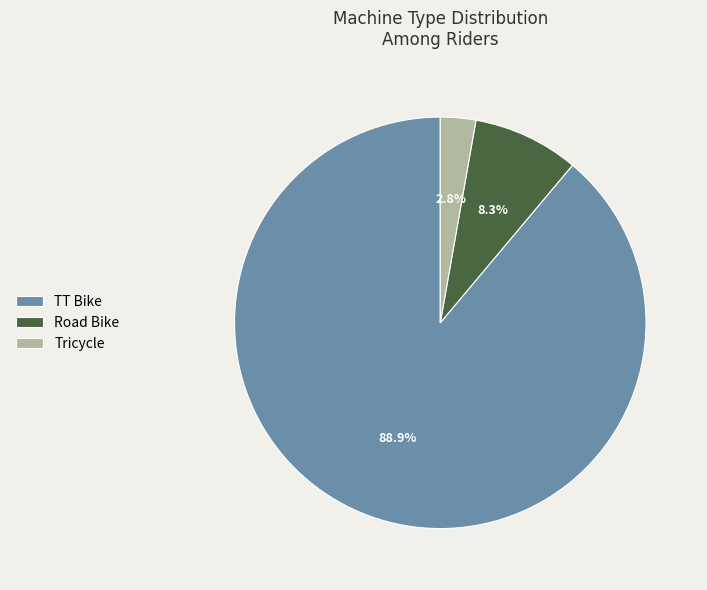

To the nearest percent, what is the difference between the Road Bike and Tricycle slice percentages?

6%